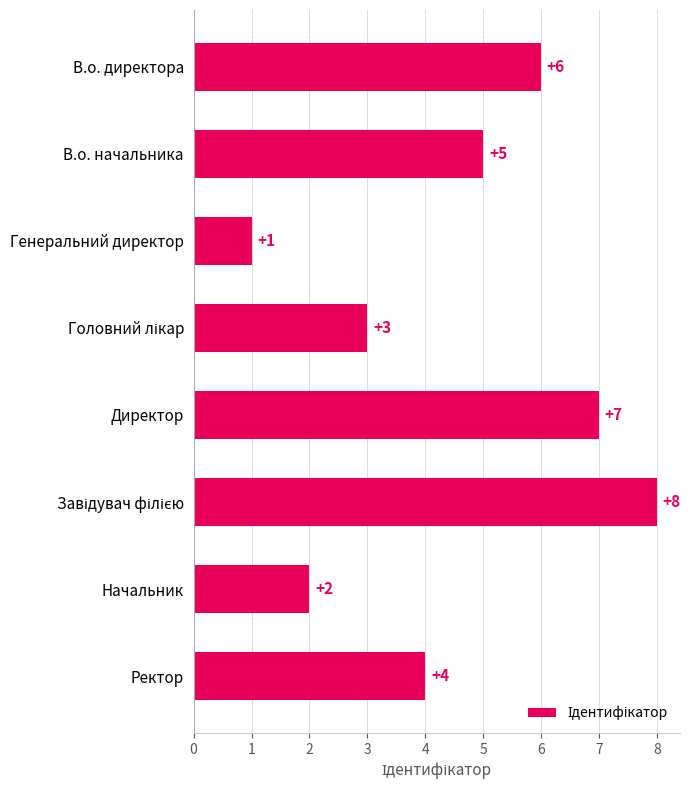

The chart shows a value of 0 at Генеральний директор. True or false?

False